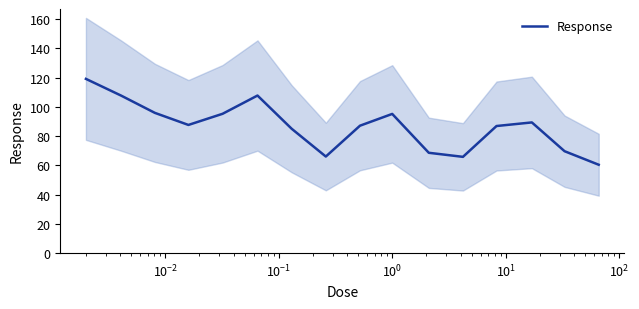

What is the maximum value for Response?

119.2